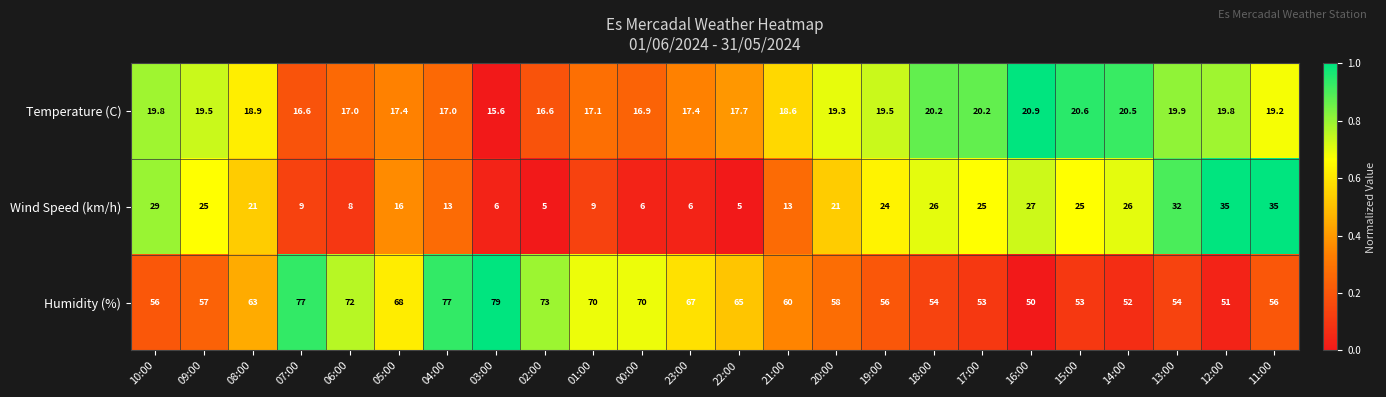

Read the Temperature (C) value at 10:00.

19.8